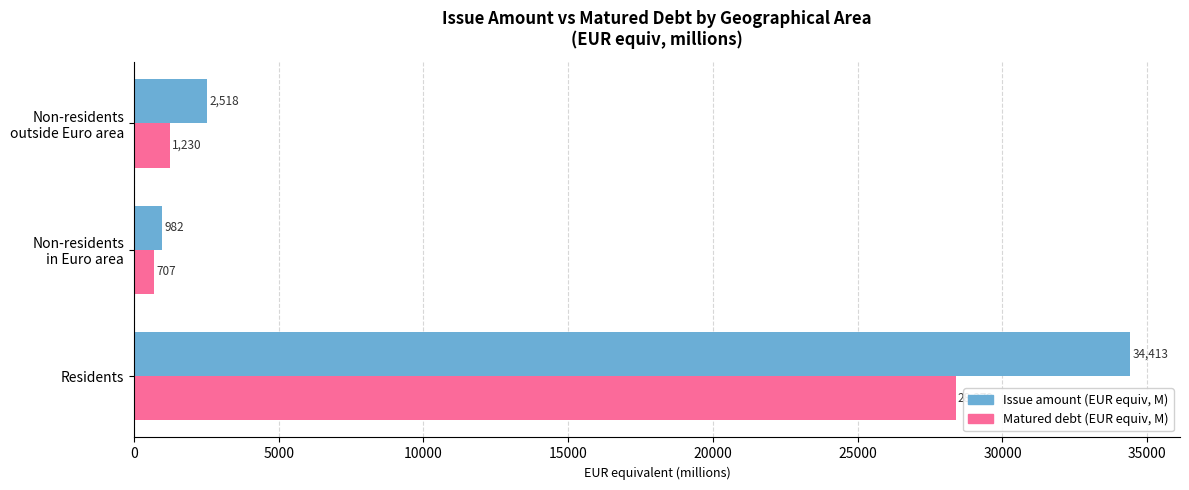

Count the number of data series in this chart.

2